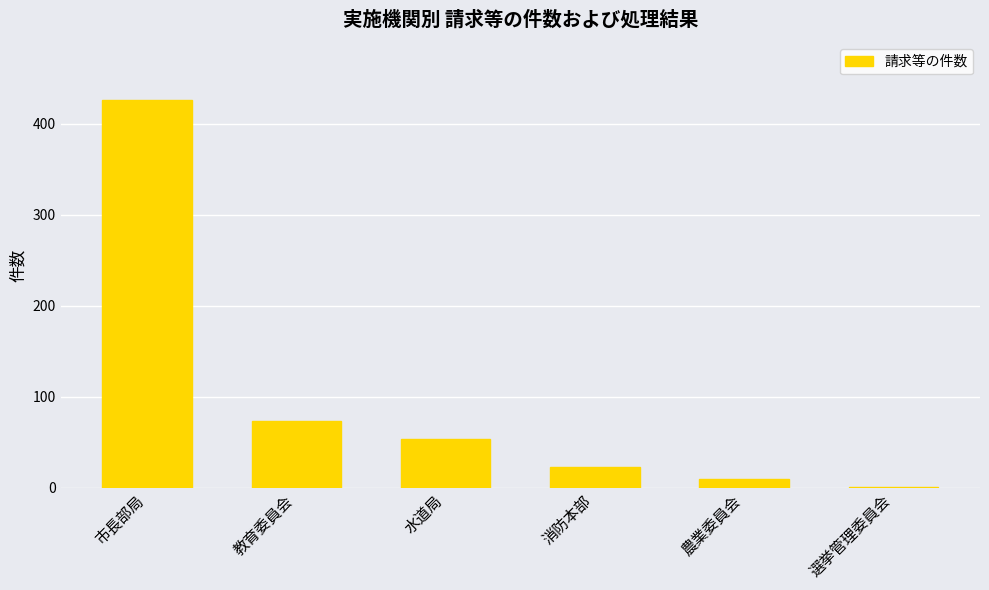

Are the bars horizontal?

No